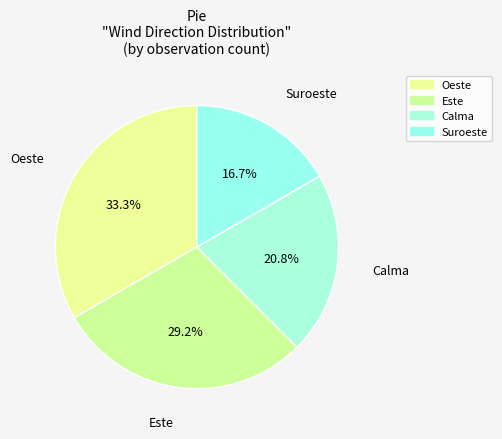

How many segments does this pie chart have?

4